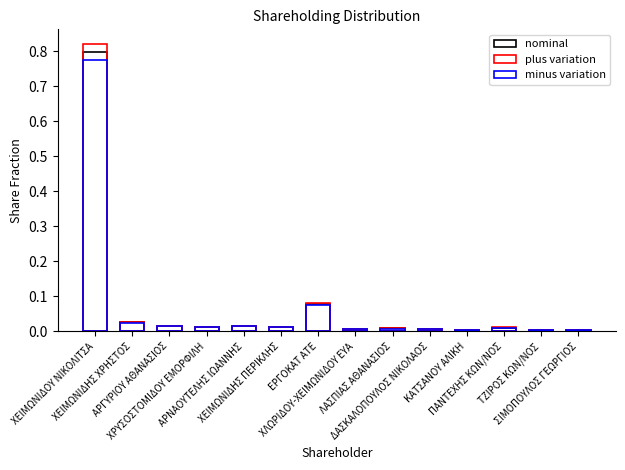

Reading left to right, extract all data points from this chart.

nominal: 0.8	0.0	0.0	0.0	0.0	0.0	0.1	0.0	0.0	0.0	0.0	0.0	0.0	0.0
plus variation: 0.8	0.0	0.0	0.0	0.0	0.0	0.1	0.0	0.0	0.0	0.0	0.0	0.0	0.0
minus variation: 0.8	0.0	0.0	0.0	0.0	0.0	0.1	0.0	0.0	0.0	0.0	0.0	0.0	0.0